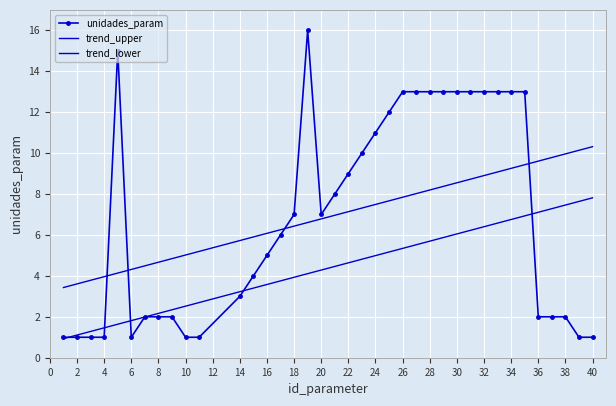

In unidades_param, how many points are lower than both neighbors (excluding endpoints)?

2